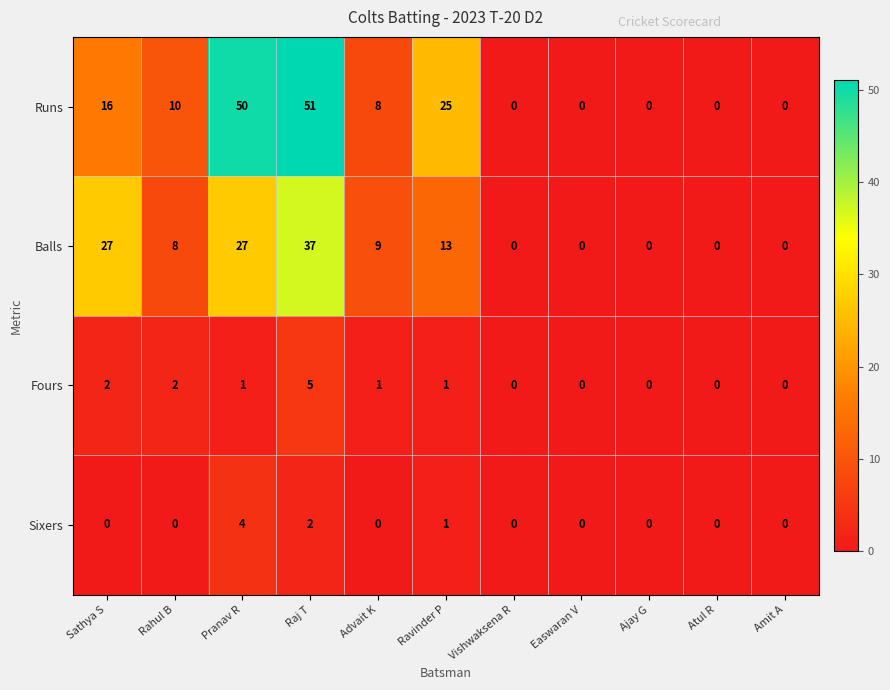

Which label corresponds to the largest value in the chart?

Raj T